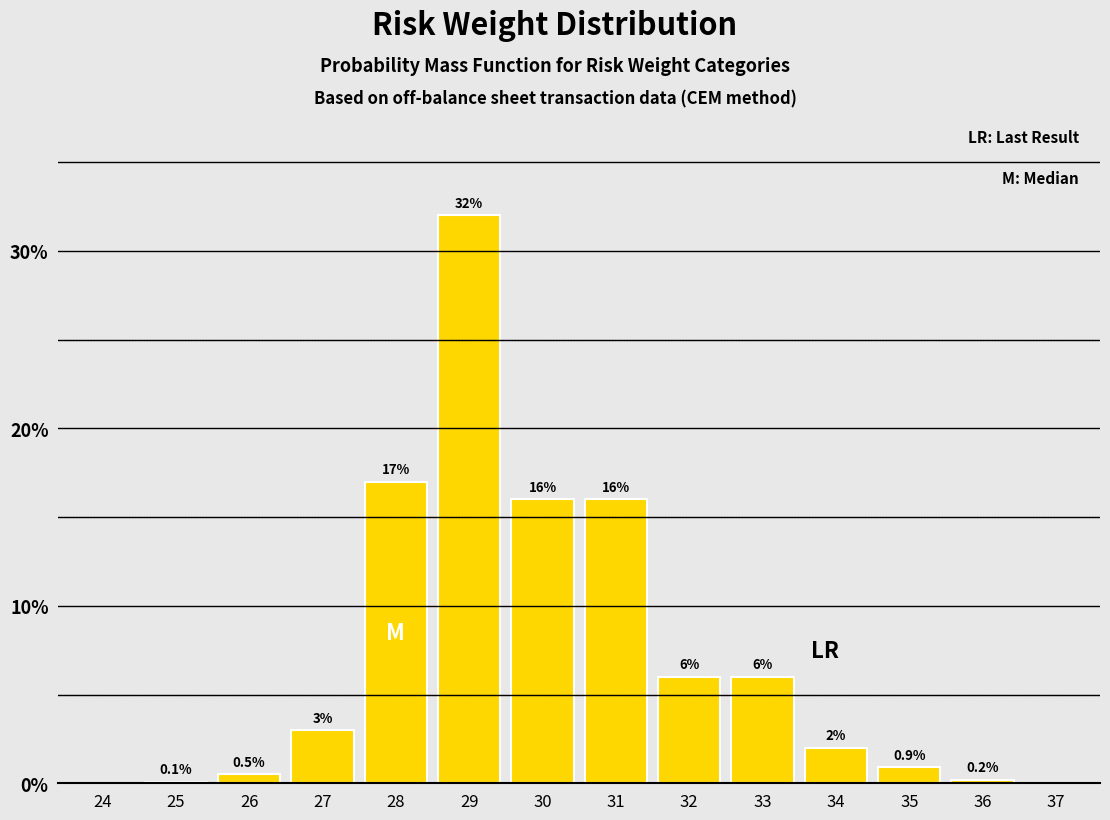

Reading left to right, extract all data points from this chart.

24=0.0	25=0.1	26=0.5	27=3.0	28=17.0	29=32.0	30=16.0	31=16.0	32=6.0	33=6.0	34=2.0	35=0.9	36=0.2	37=0.0